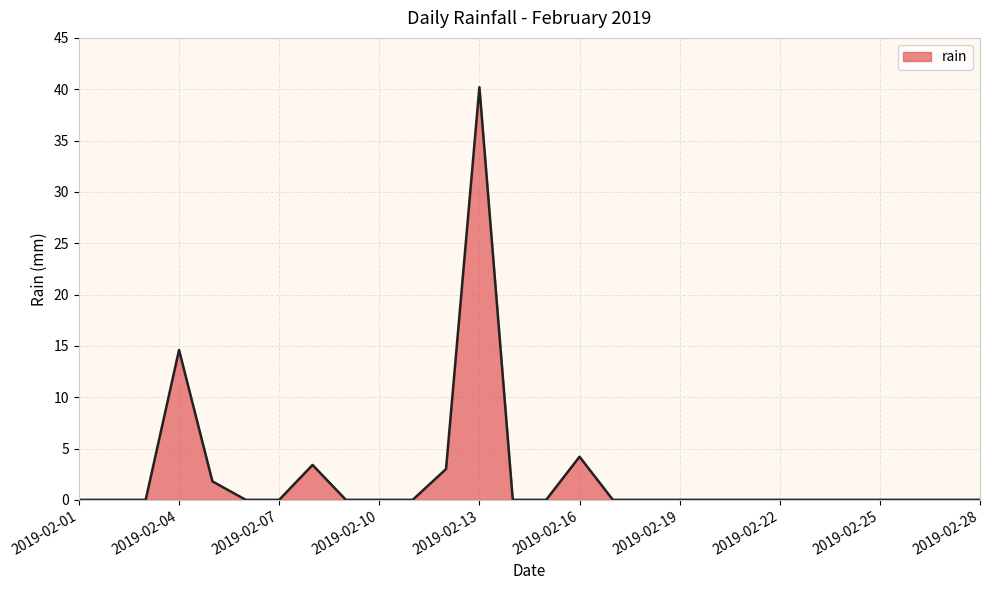

What is the maximum value shown in the chart?

40.2